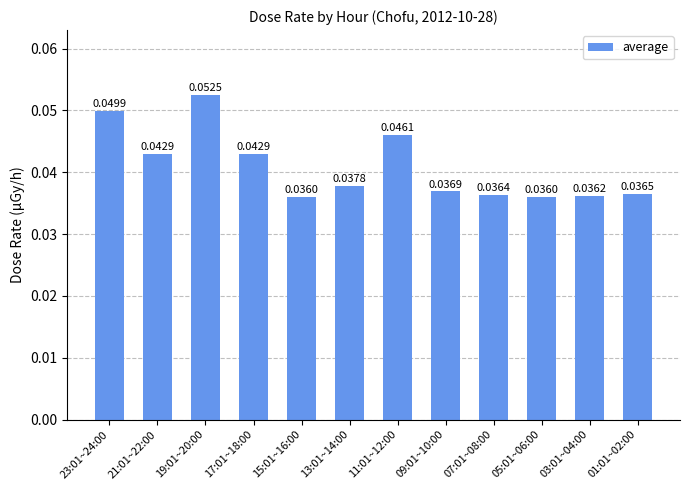

How many values are between 0 and 1?

12